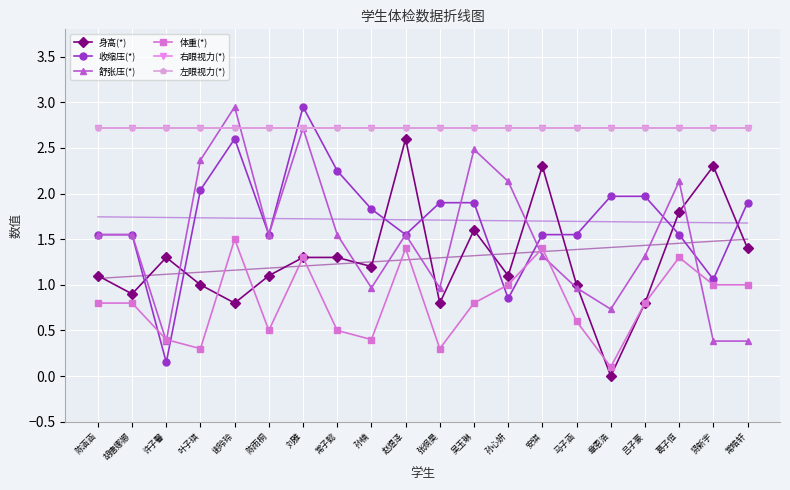

How many distinct data groups are displayed?

6